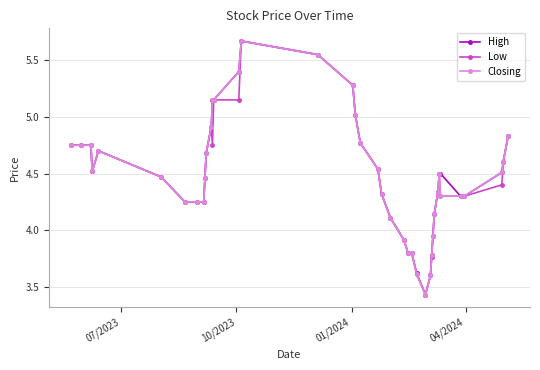

True or false: Low has more than 1 interior local peaks.

True